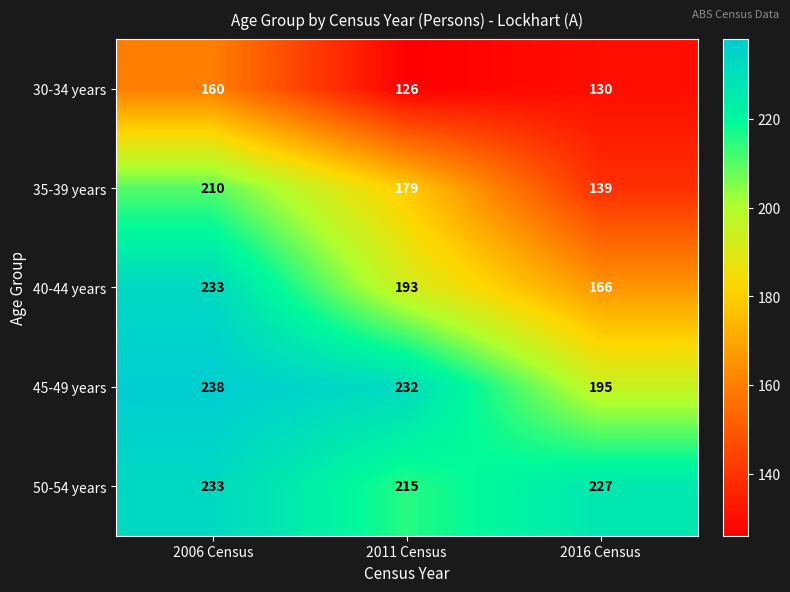

At which label is 45-49 years closest to 216?

2011 Census